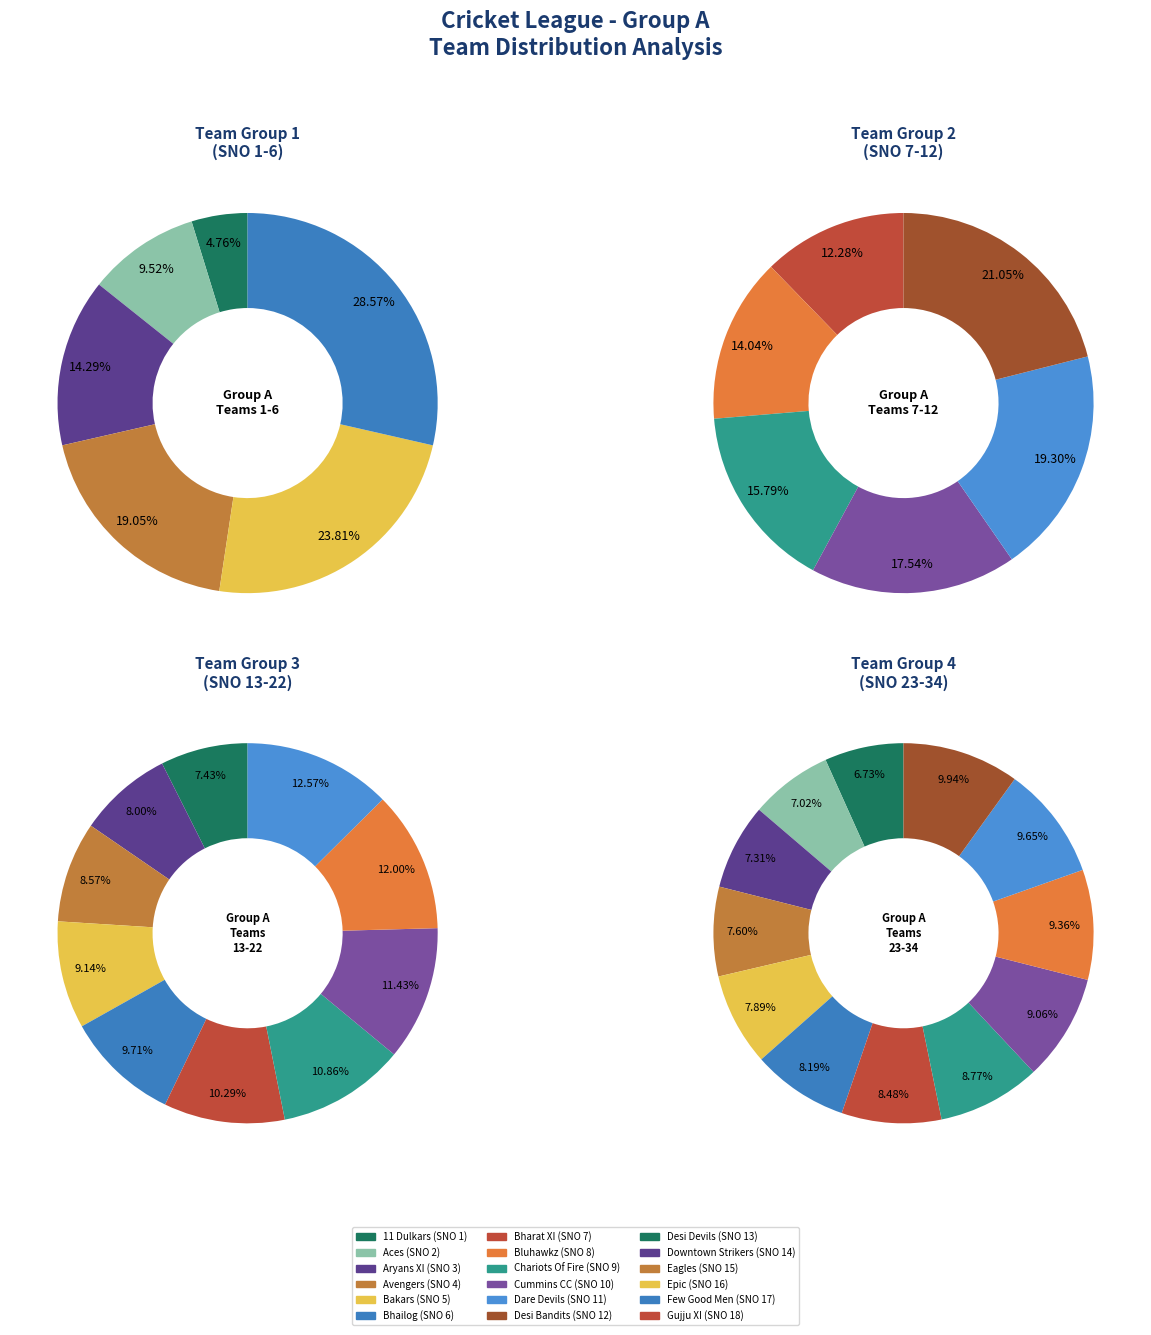

Is there a majority slice in this chart?

No